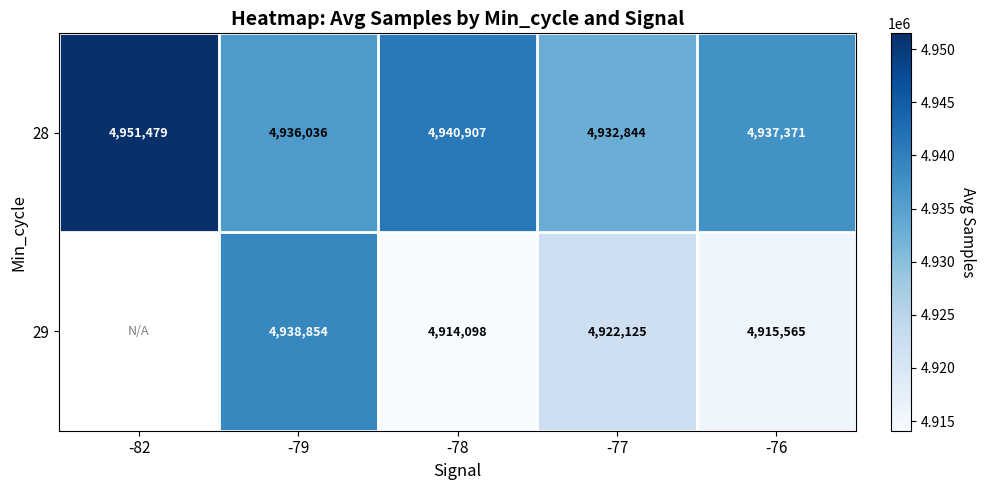

Which category has the highest value across all series?

-82